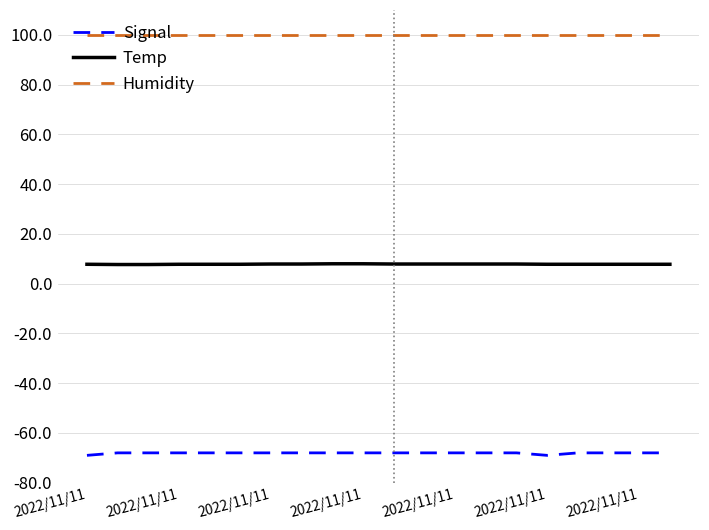

What is the greatest value displayed?

99.9